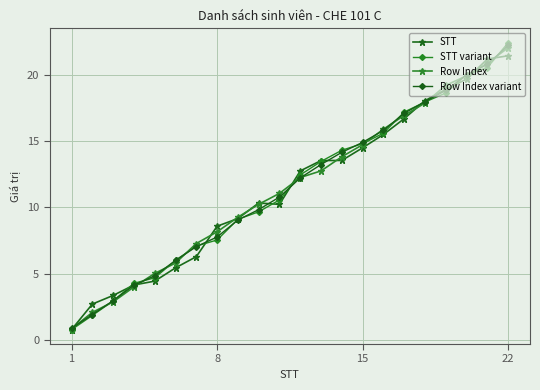

How many lines are shown in the chart?

4